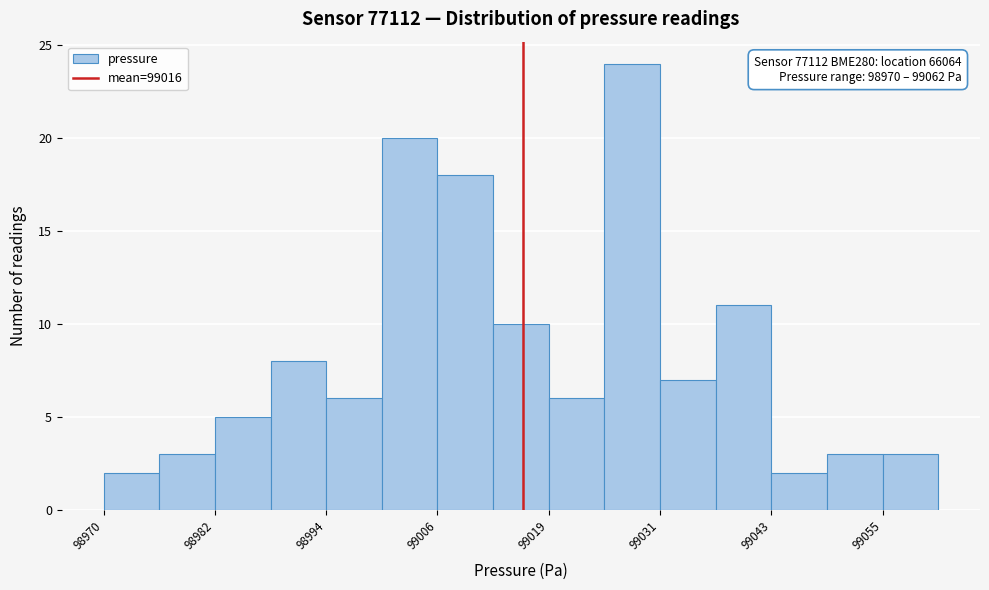

Around what value on the x-axis is the tallest bar? Give the approximate position of its centre, as read against the axis.

99028